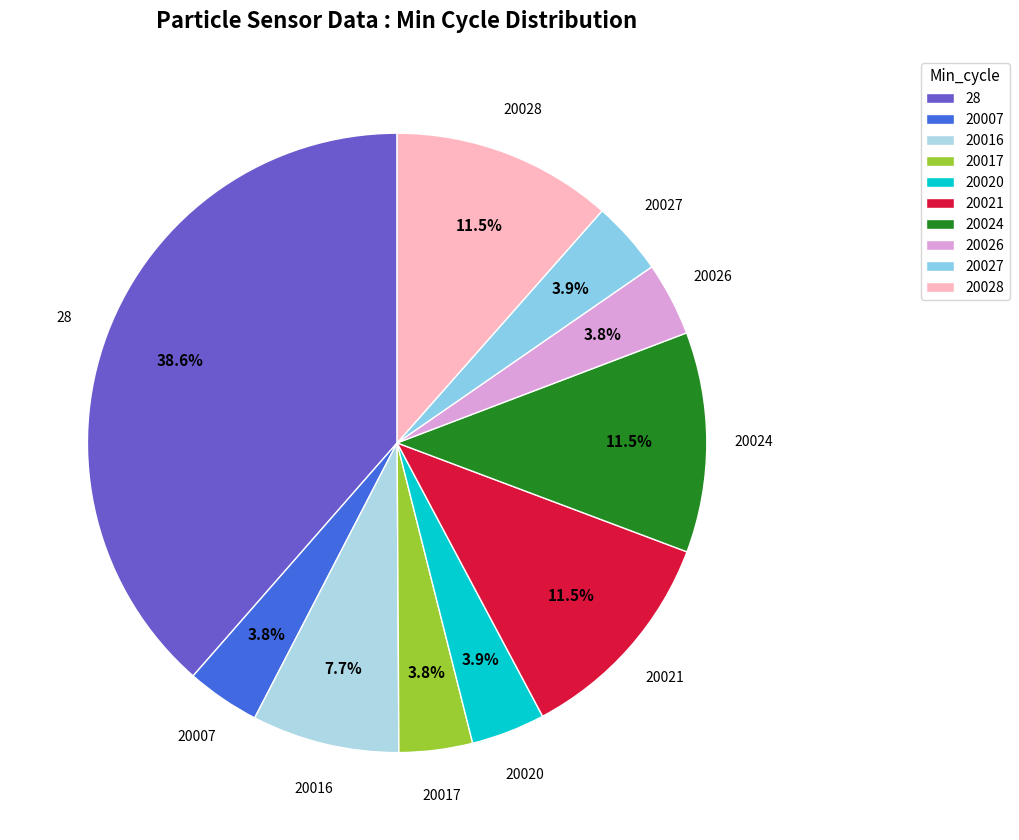

Count the number of slices in the pie.

10